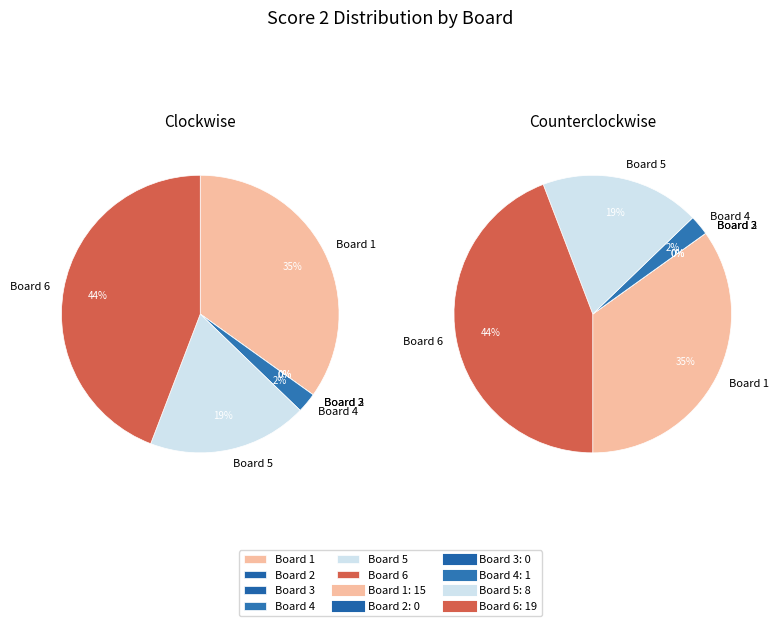

True or false: Board 6 accounts for 32% of the total.

False